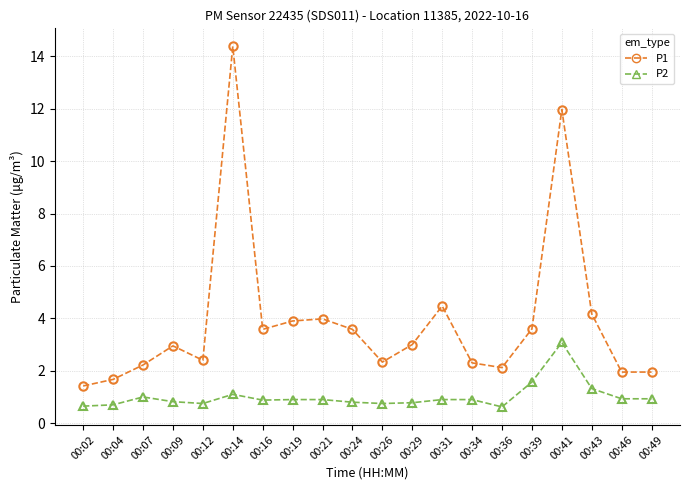

True or false: P2 has more than 1 points higher than both neighbors.

True